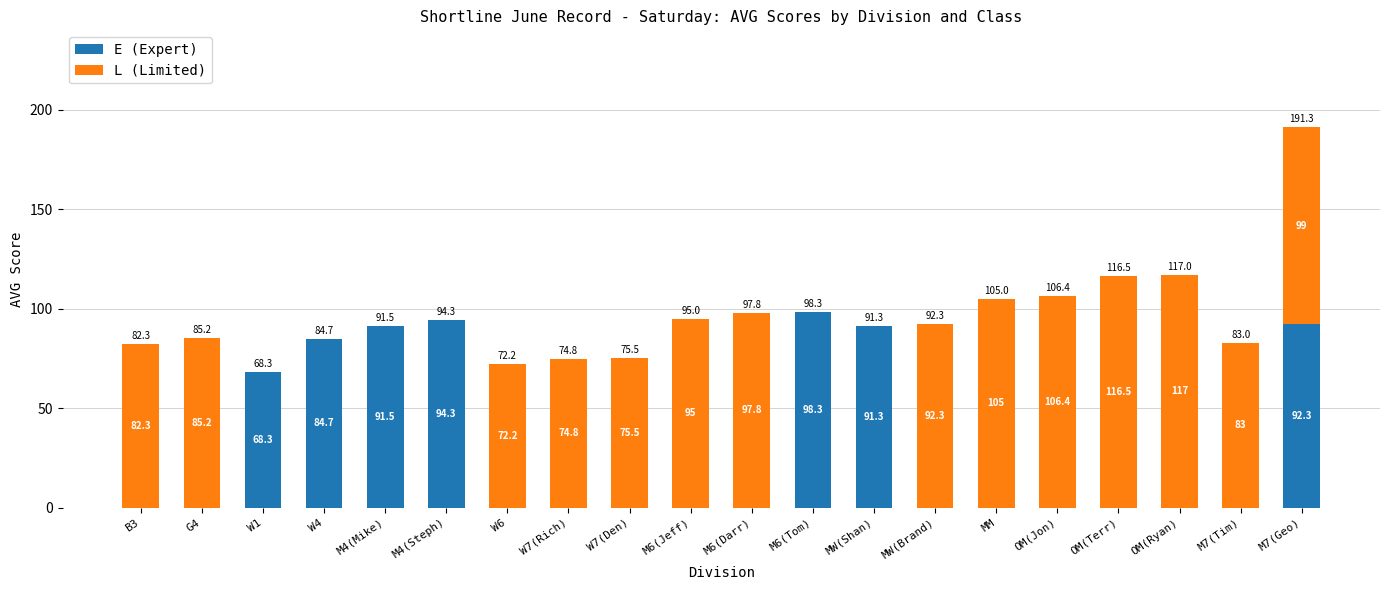

The value of E (Expert) at OM(Ryan) is 0.0. True or false?

True